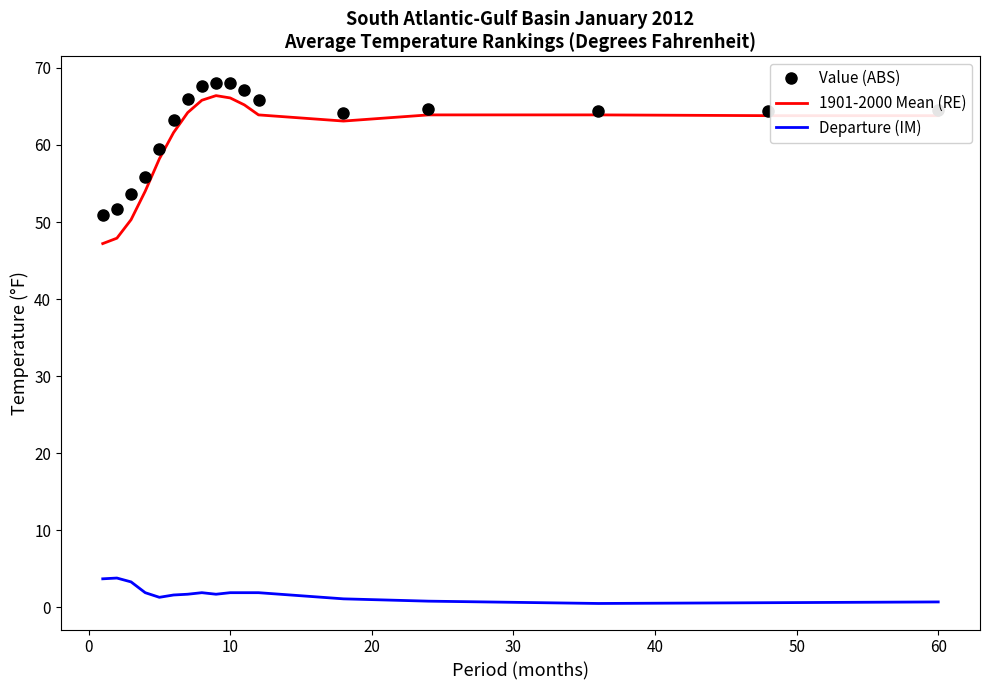

True or false: Value (ABS) and Departure (IM) intersect in this chart.

False